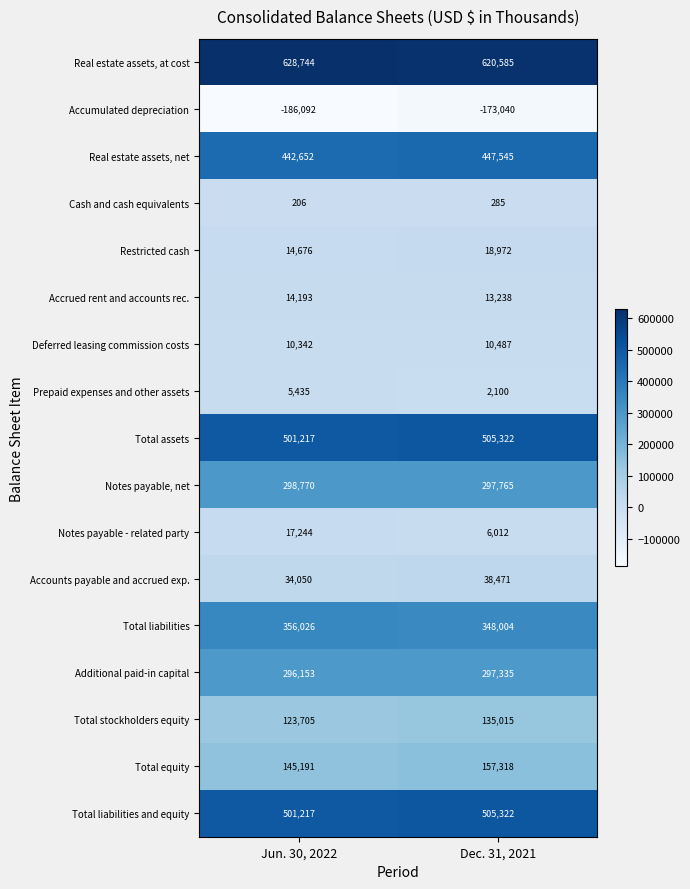

What is the maximum value shown in the chart?

628744